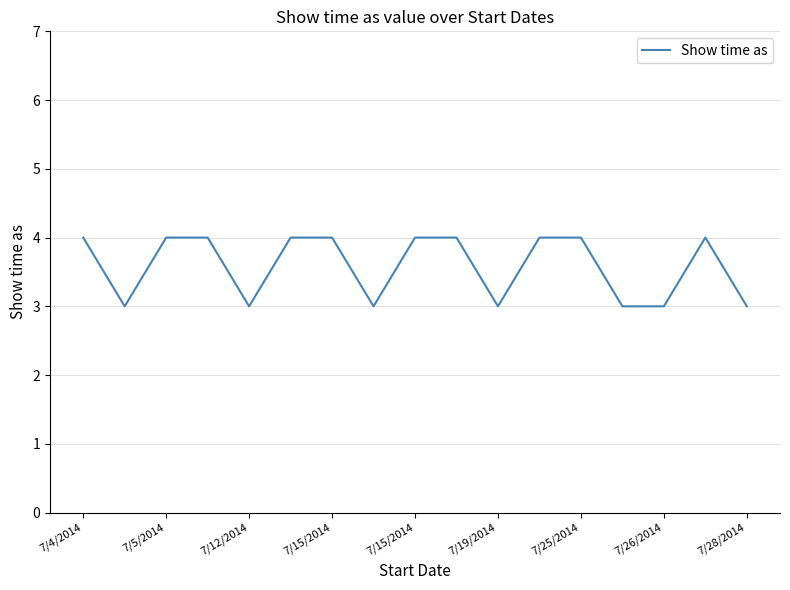

How many values are between 3 and 4?

17